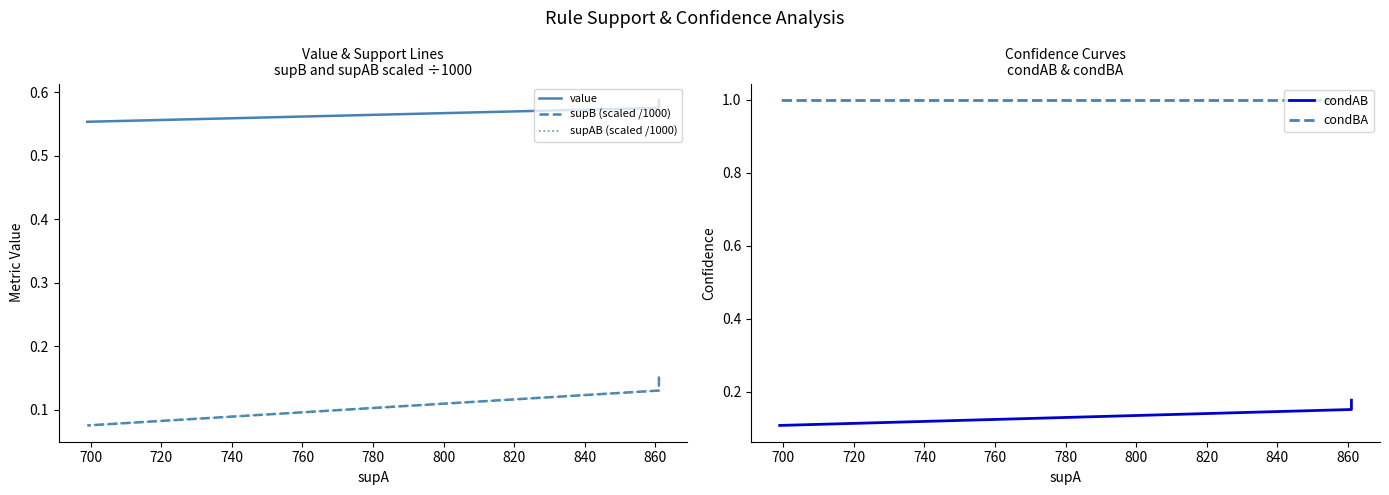

At how many categories does at least one series exceed 0?

3